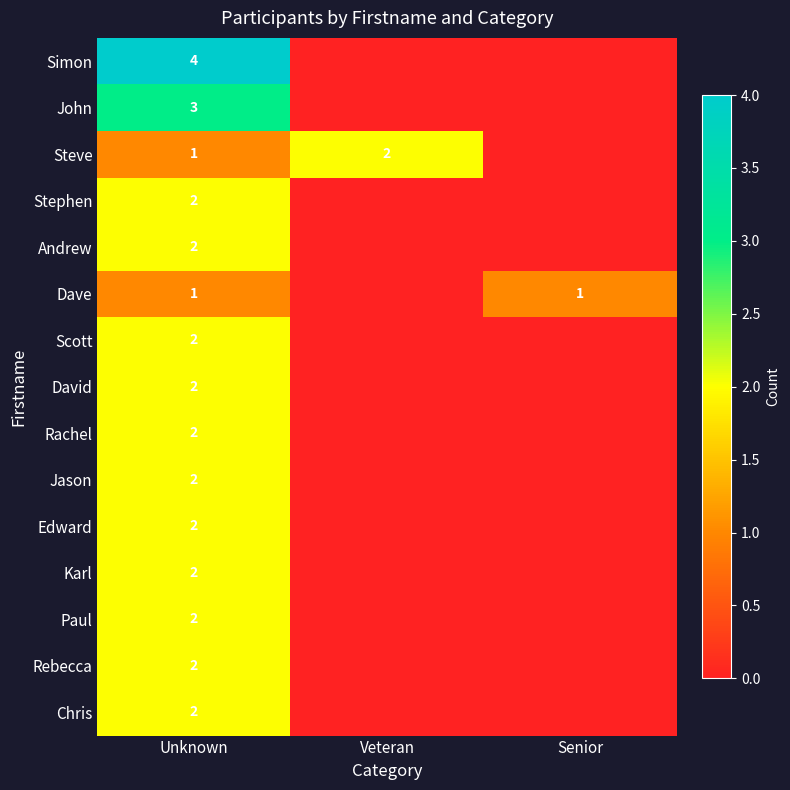

Is it true that Paul equals 3 at Unknown?

False